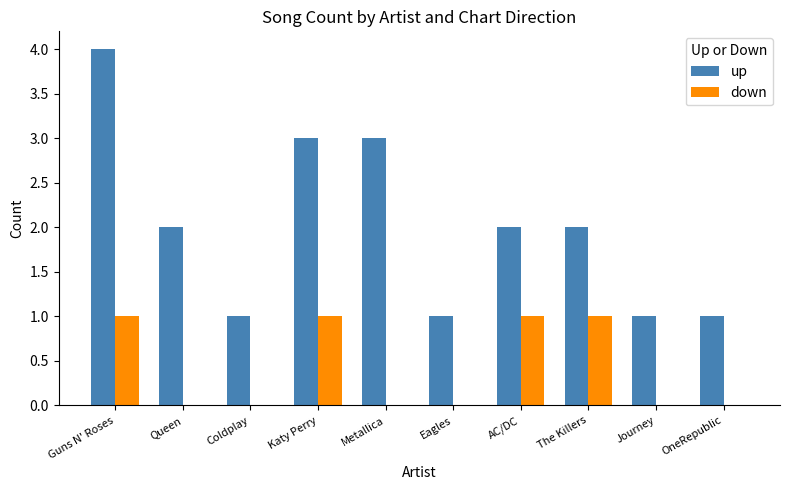

Which series has the largest total across all categories?

up